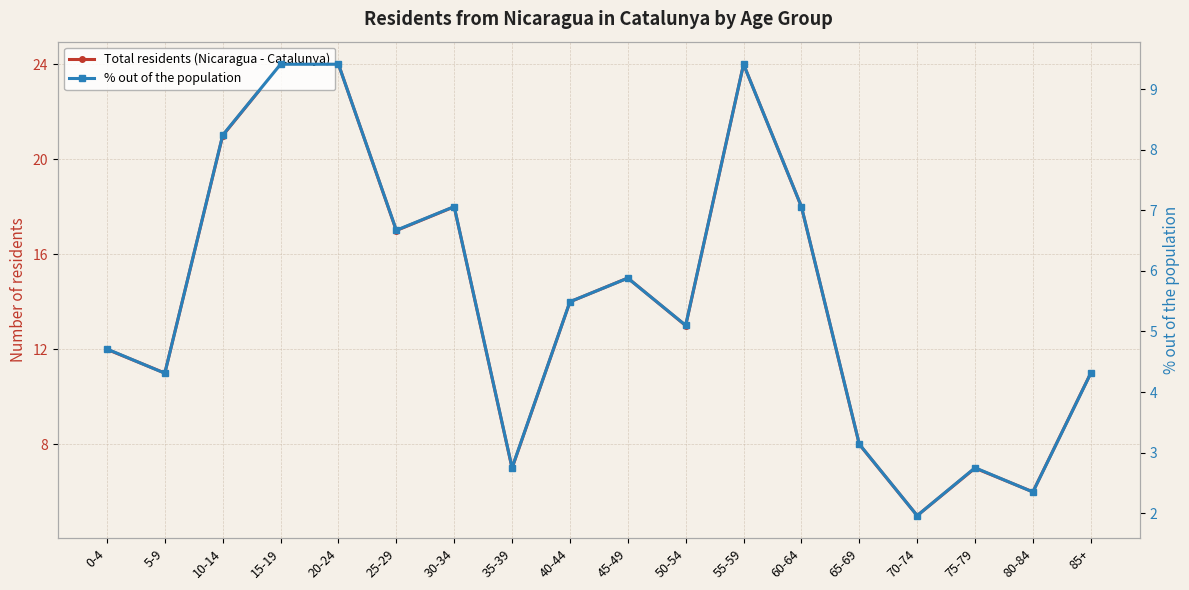

What is the sum of all Total residents (Nicaragua - Catalunya) values?

255.0